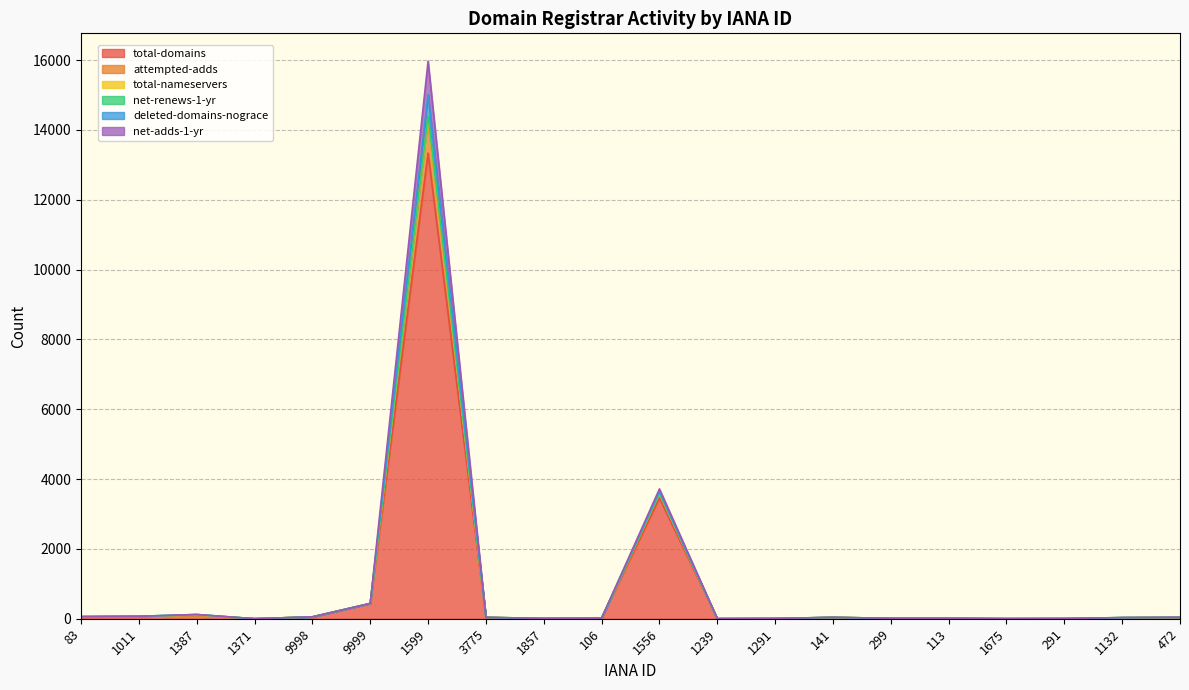

What position from the right is 1132?

2